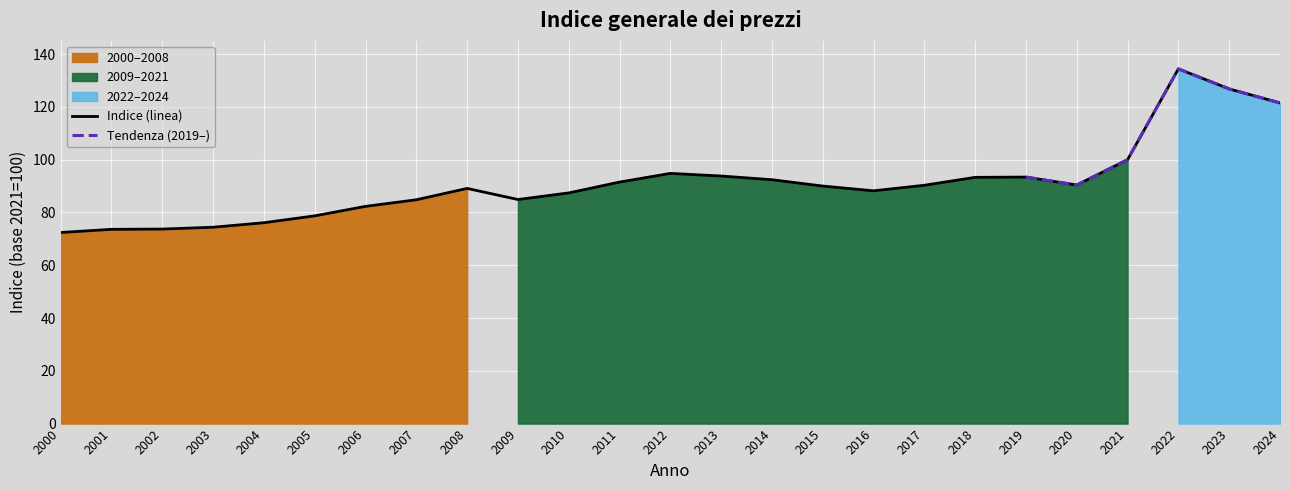

What is the ratio of the value at 2014 to the value at 2010?

1.1